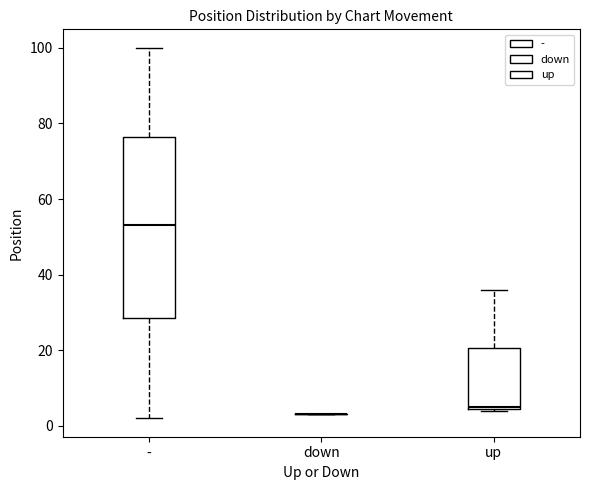

Reading left to right, read every box against the y-axis: the position of its median line, the range the box covers, and the ends of its whiskers. The values are not printed on the chart, so give them approximately, as read against the axis.

-: median 54, box 28 to 76, whiskers 2 to 100
down: box collapsed to a line at 4, whiskers 4 to 4
up: median 6, box 4 to 20, whiskers 4 to 36